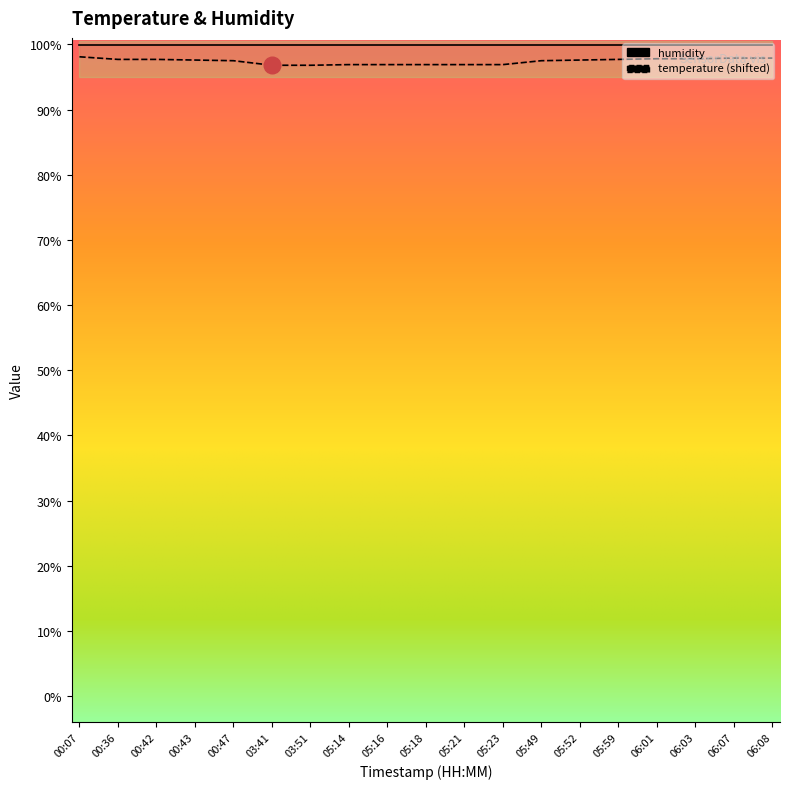

The chart shows a value of 139.3 at 05:59. True or false?

False